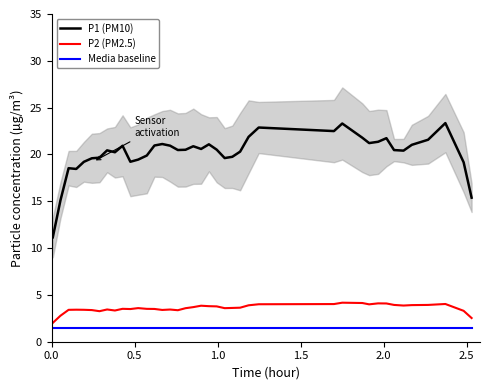

True or false: P2 (PM2.5) and P1 (PM10) intersect in this chart.

False